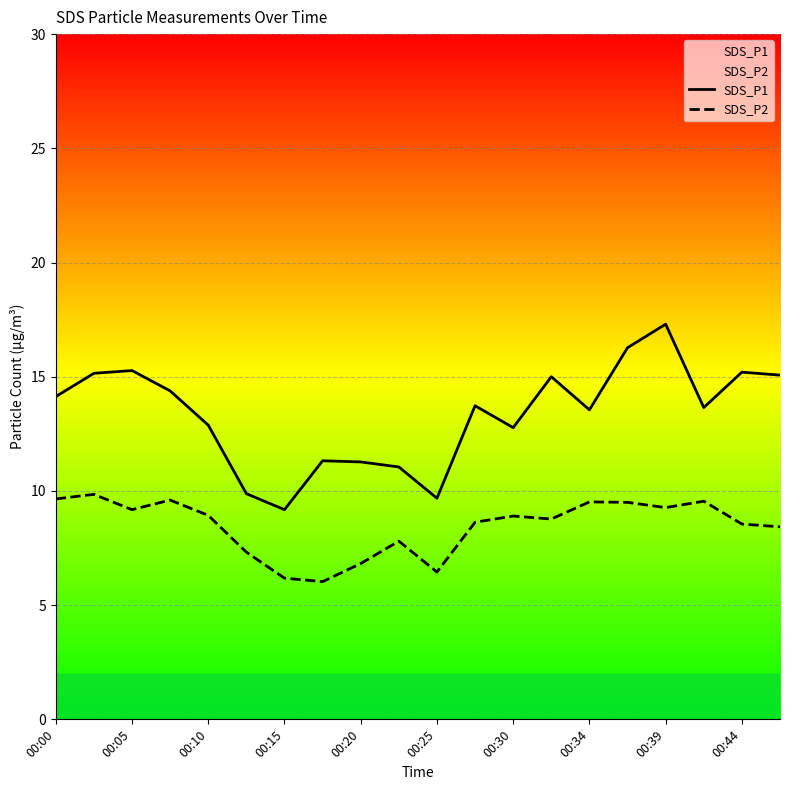

What is the difference between the highest and lowest values at 19?

6.6